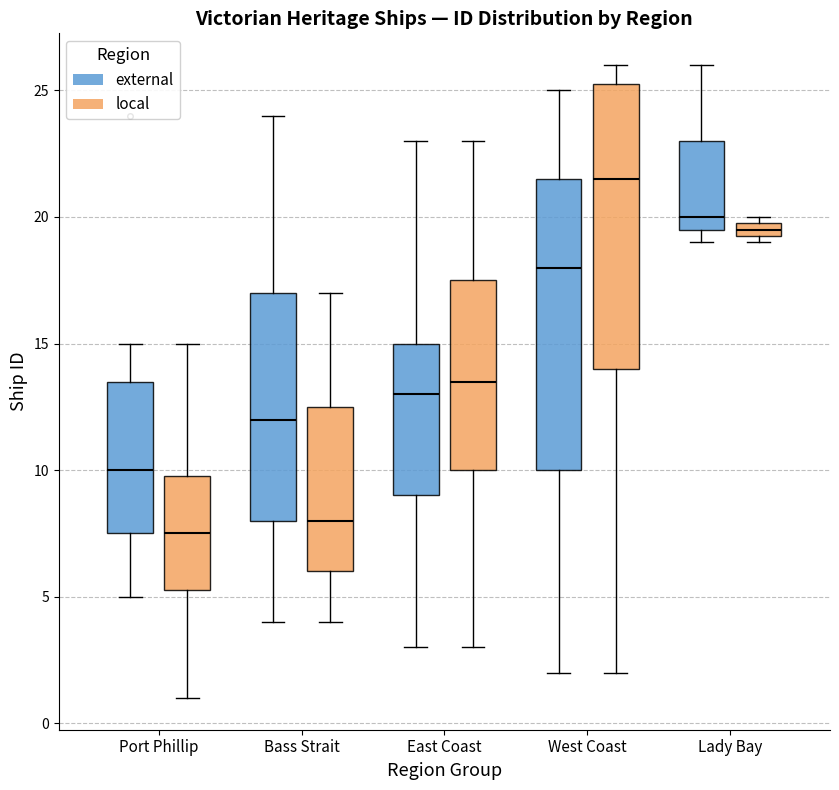

Which box's median line is the lowest?

Port Phillip (local)